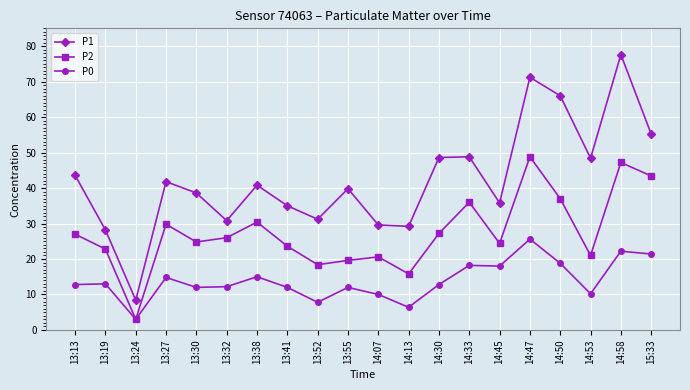

How many series are shown in this chart?

3